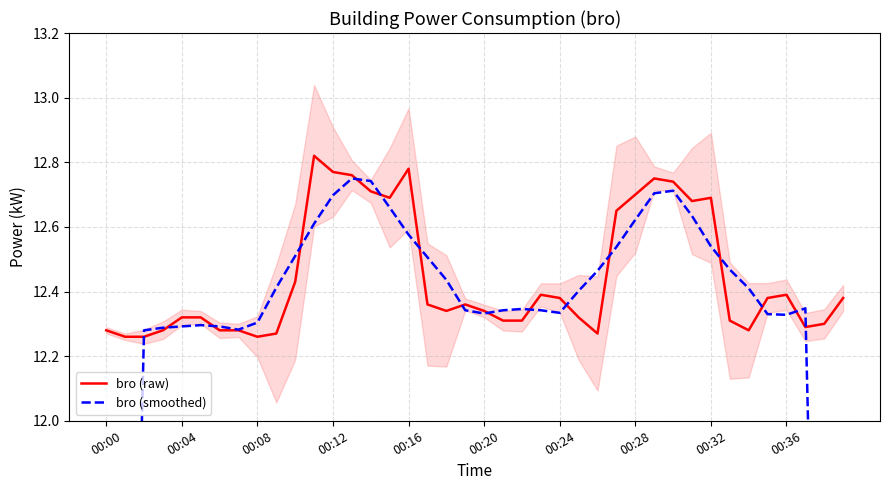

The value of bro (raw) at 00:12 is 12.8. True or false?

True